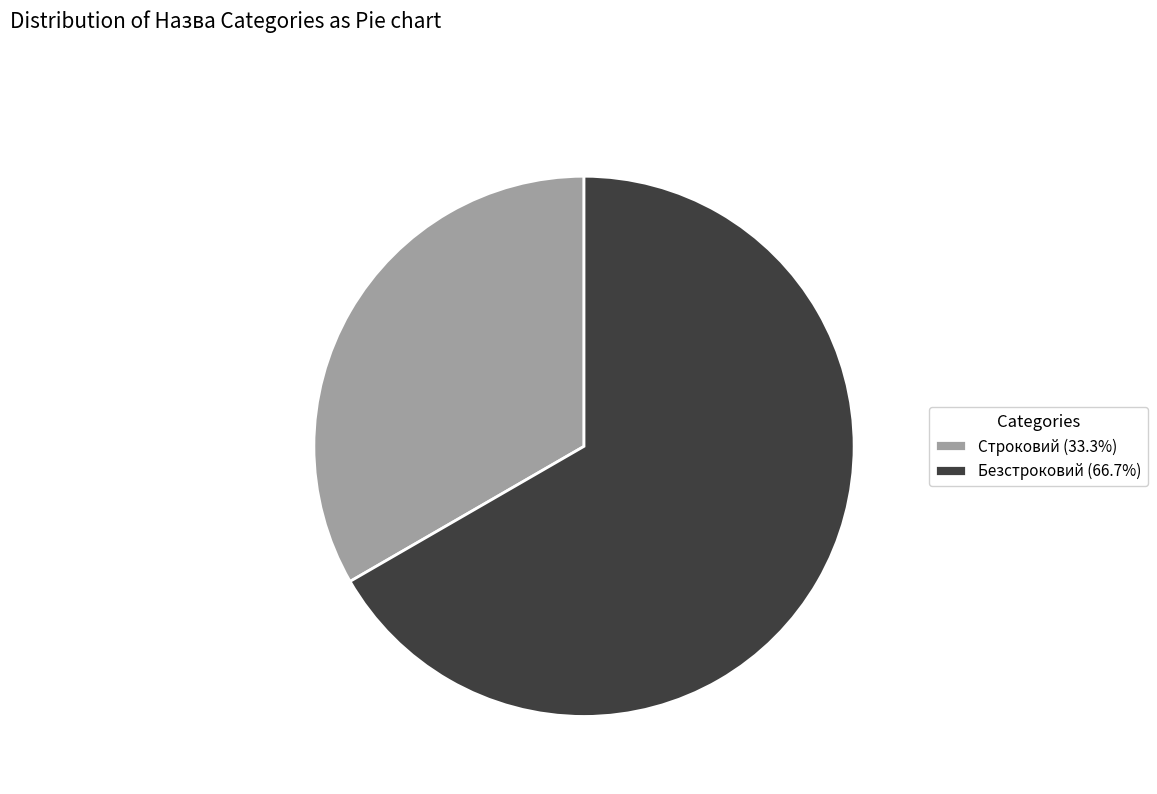

Do Безстроковий (66.7%) and Строковий (33.3%) together represent more than half of the pie?

Yes